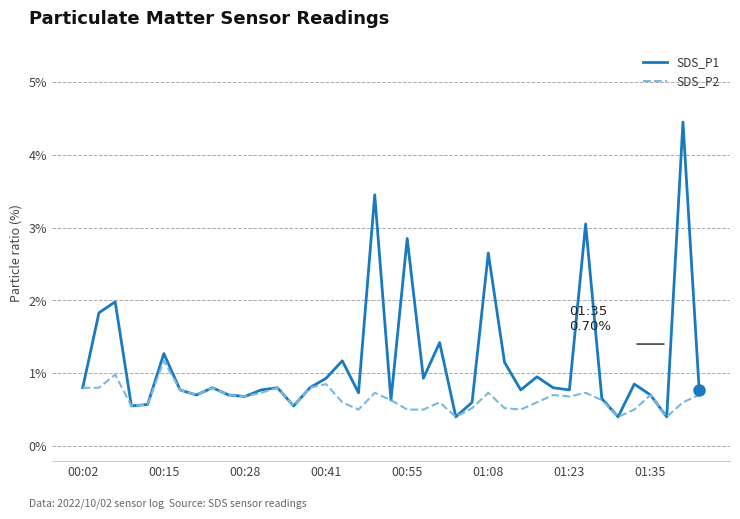

List the series in order of their overall mean, lowest first.

SDS_P2, SDS_P1